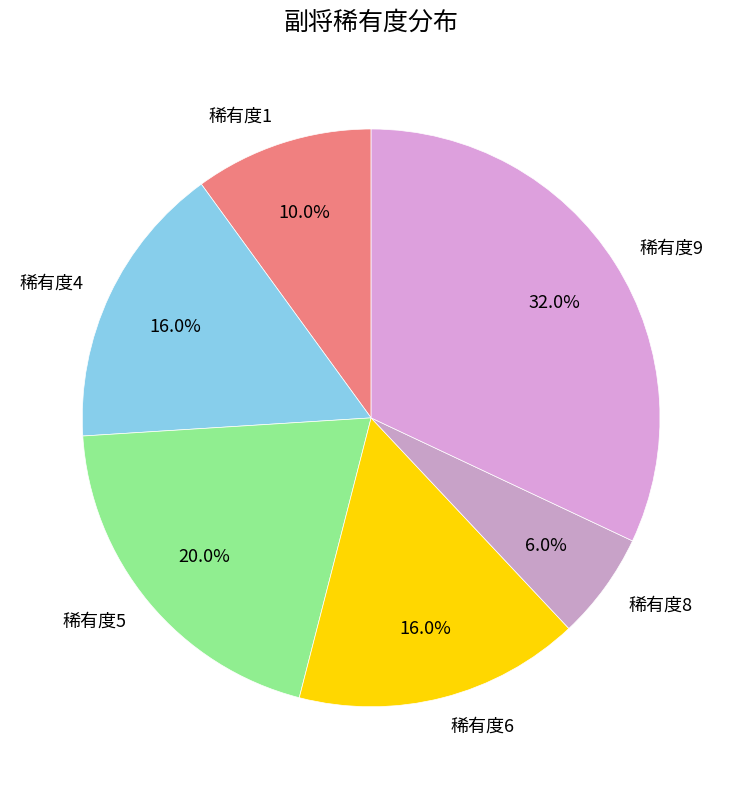

Between 稀有度6 and 稀有度1, which is larger?

稀有度6